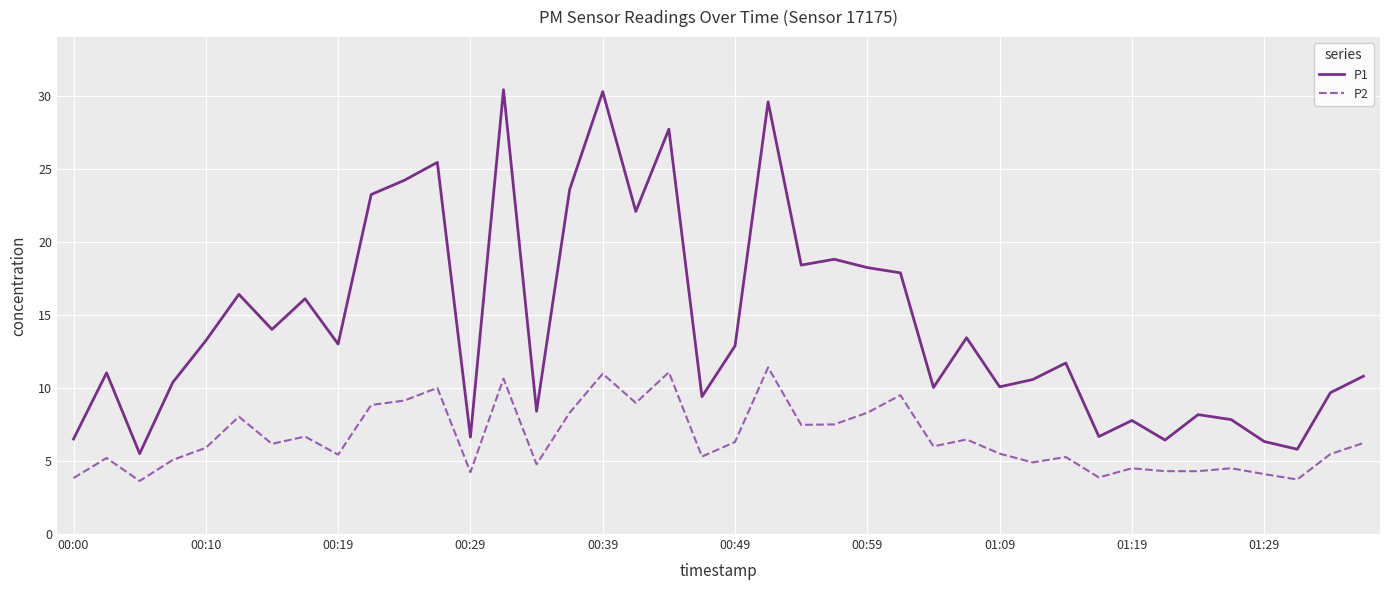

What is the maximum value for P2?

11.4